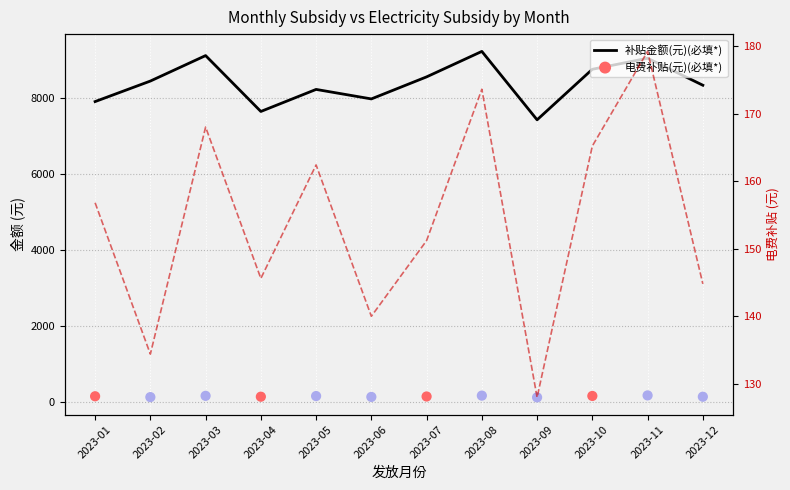

At how many categories does at least one series exceed 1372?

12